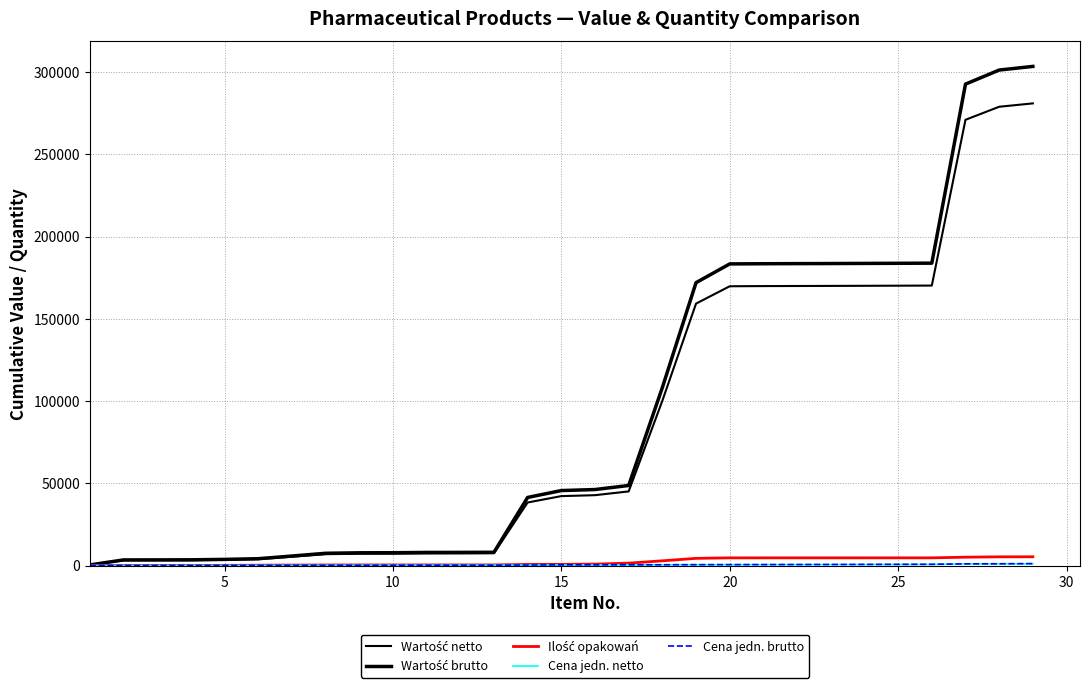

Does the chart have visible grid lines?

Yes